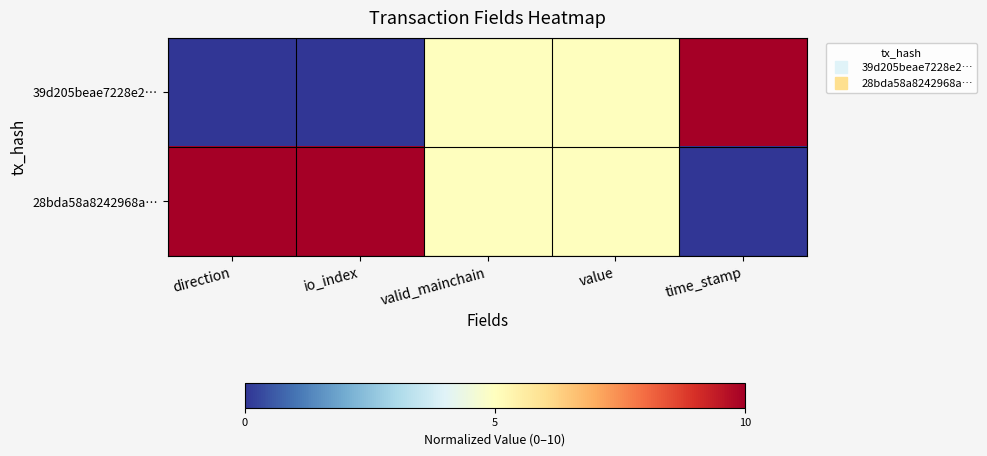

How many categories are shown in the chart?

5